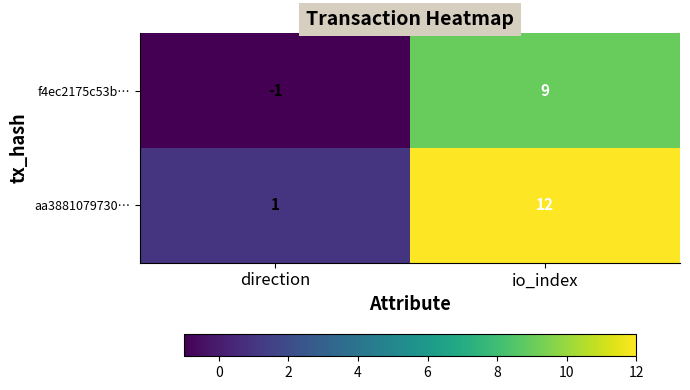

At which category is the sum across all series the highest?

io_index